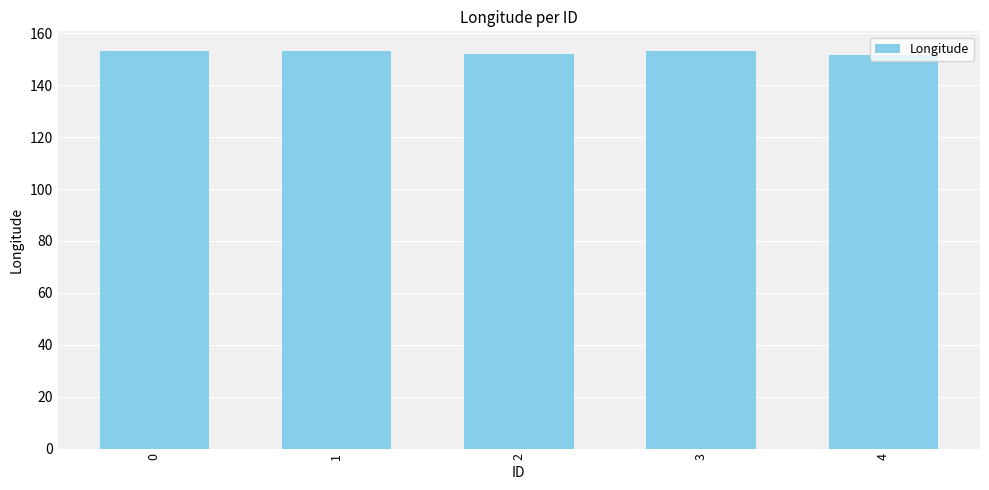

What is the change in value from 0 to 2?

-1.2